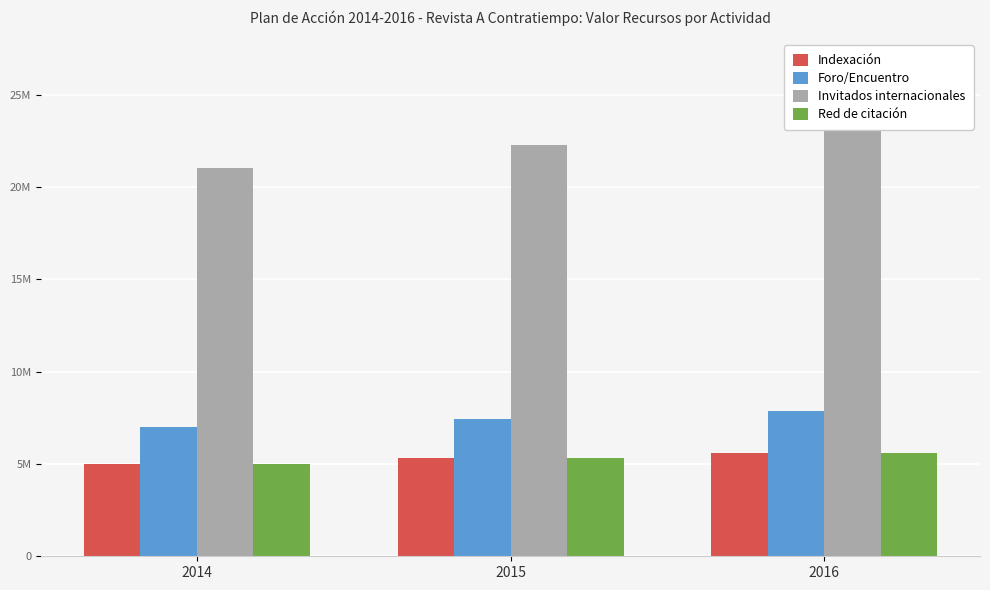

What is the sum of the Foro/Encuentro values at 2016 and 2014?

14865200